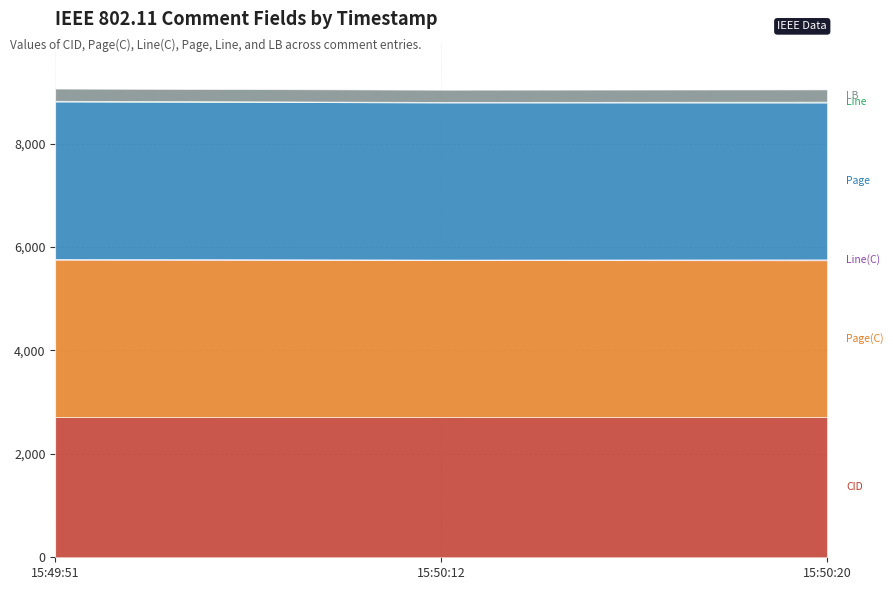

At which label is Page(C) closest to 3038?

2019-01-15 15:50:12